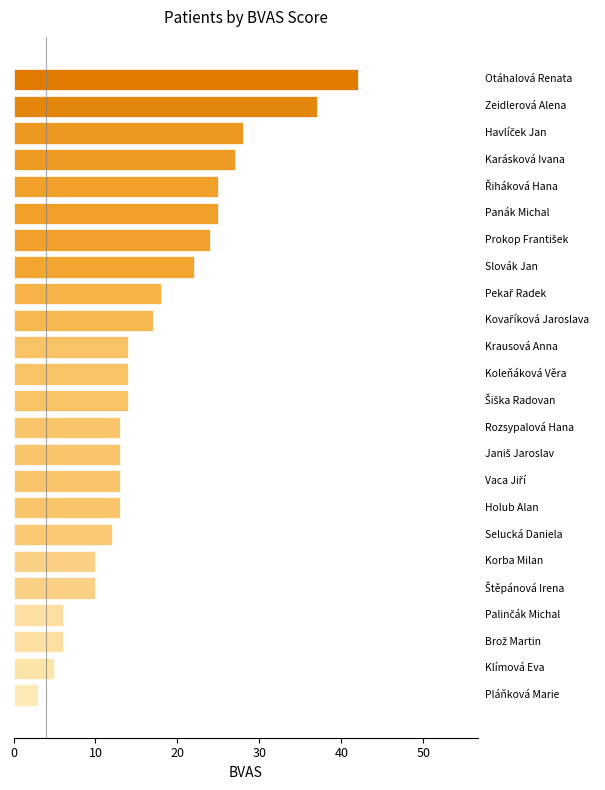

What is the difference between the maximum and minimum values?

39